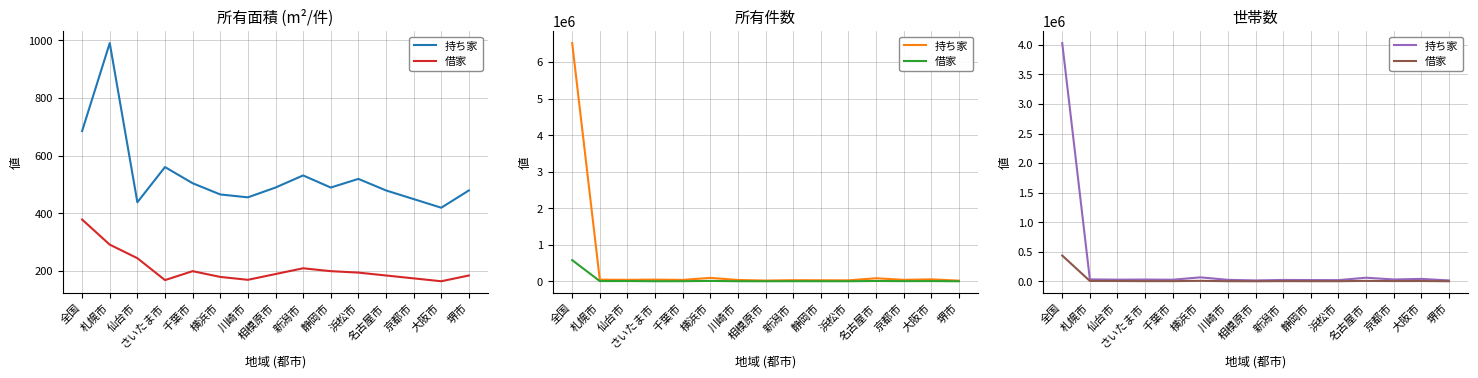

Rank the series by their average value, from highest to lowest.

持ち家, 借家